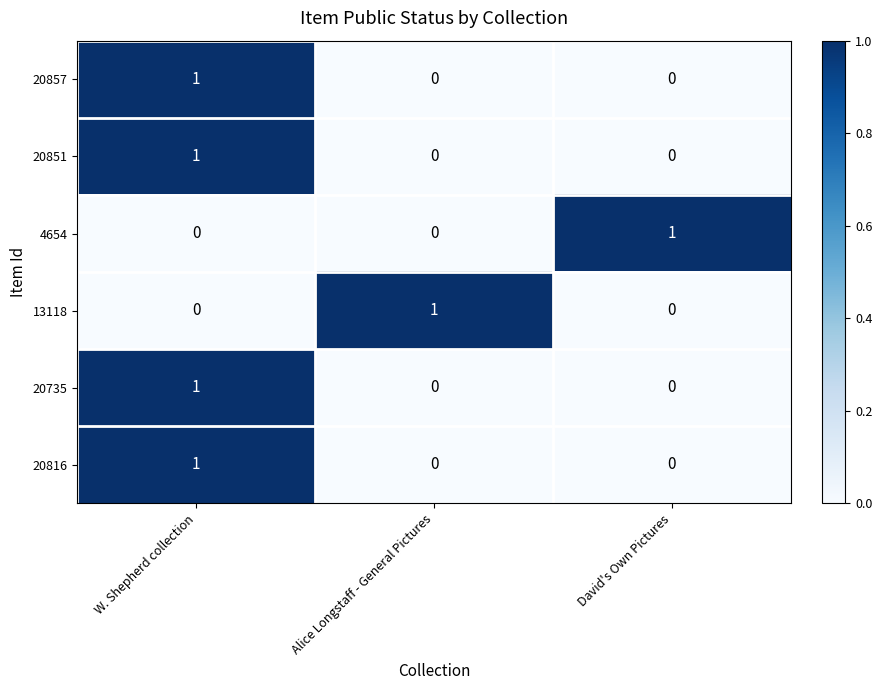

At which category is the sum across all series the highest?

W. Shepherd collection